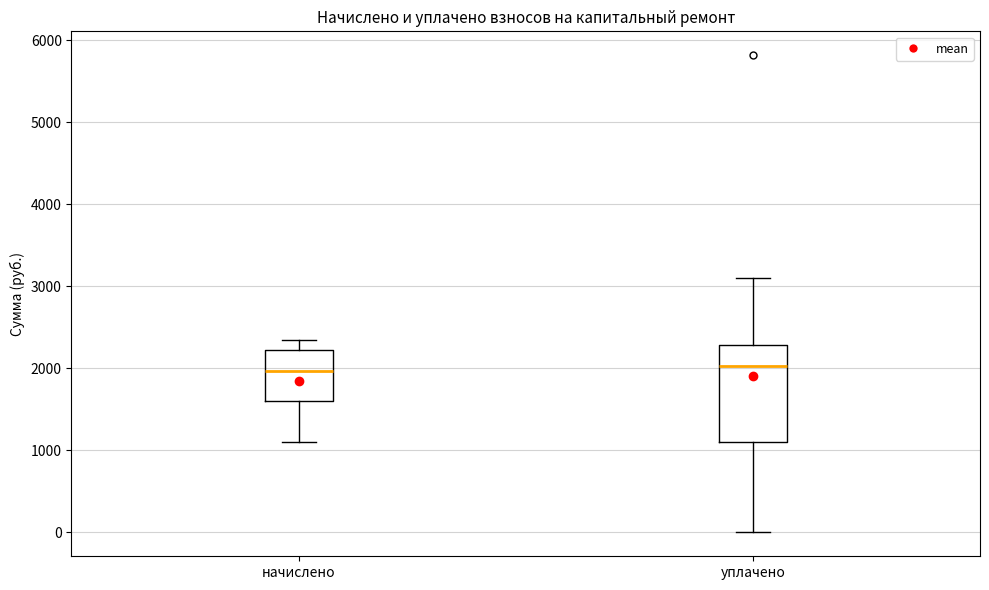

Which box is the tallest, from its lower edge to its upper edge?

уплачено